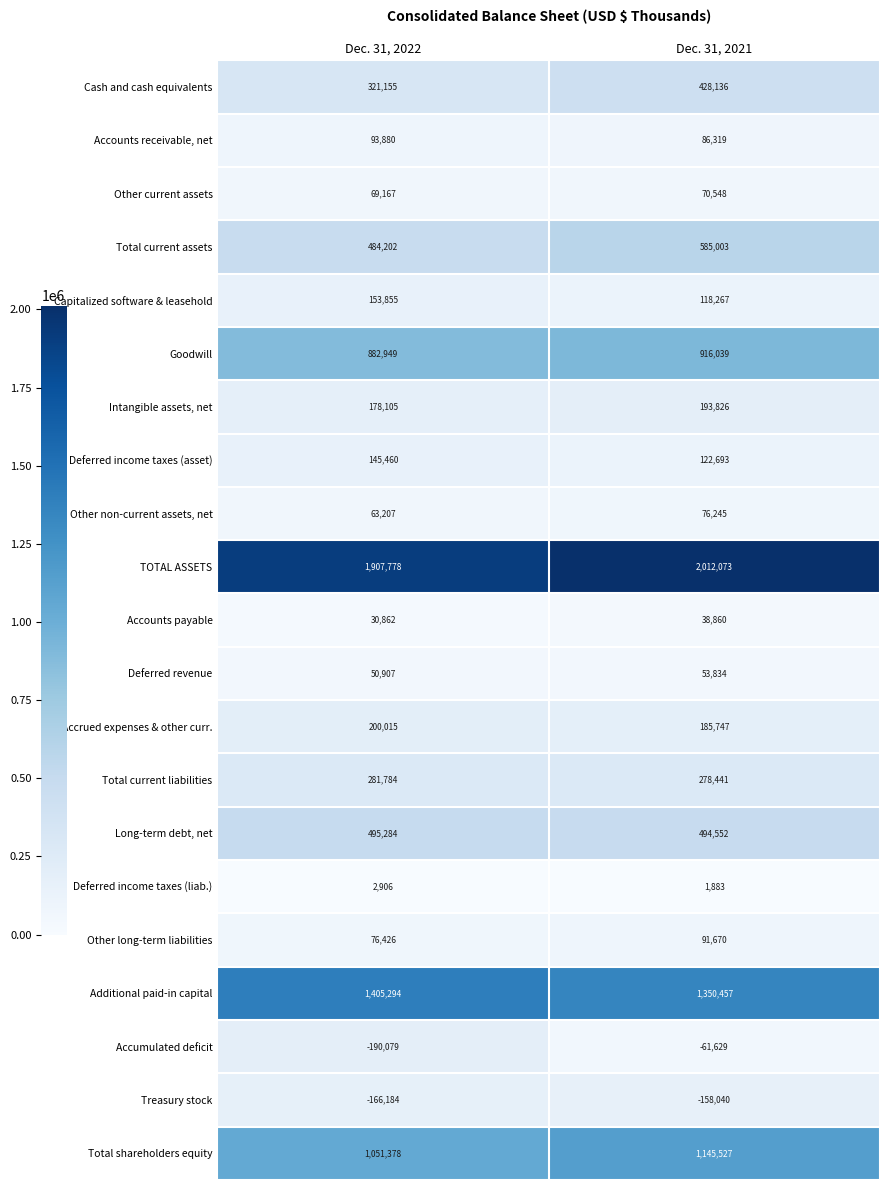

What is the sum of the Other non-current assets, net values at Dec. 31, 2021 and Dec. 31, 2022?

139452